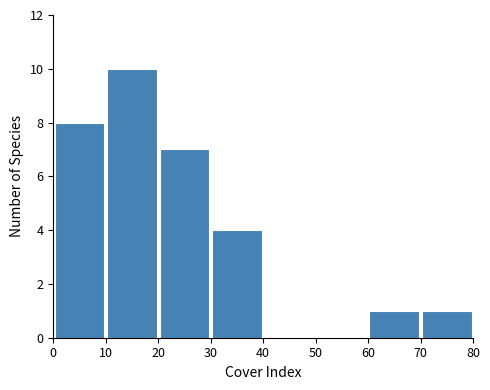

Which range on the x-axis has the tallest bar?

10 to 20